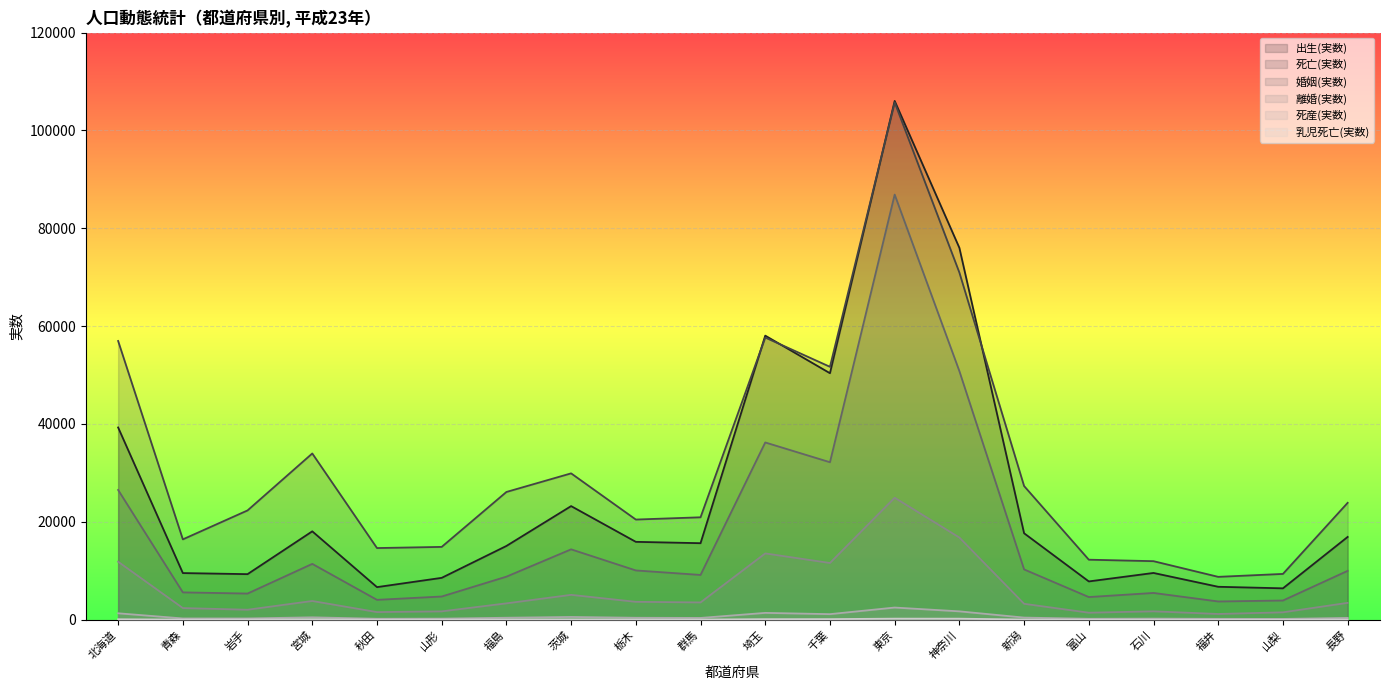

Is the value of 乳児死亡(実数) at 石川 greater than the value of 離婚(実数) at 石川?

No